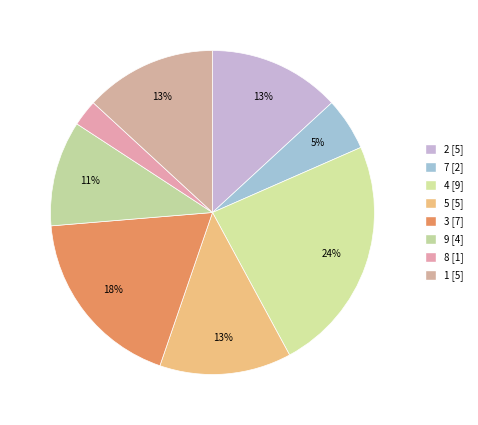

Count the number of slices in the pie.

8